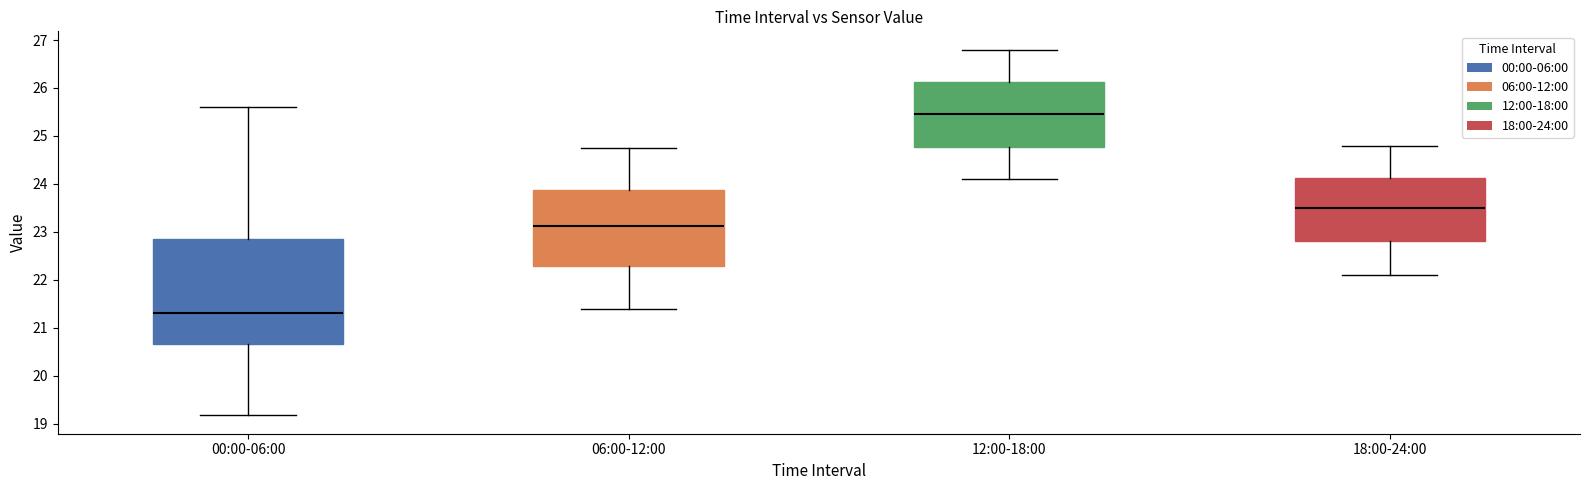

Which box has the highest median line?

12:00-18:00